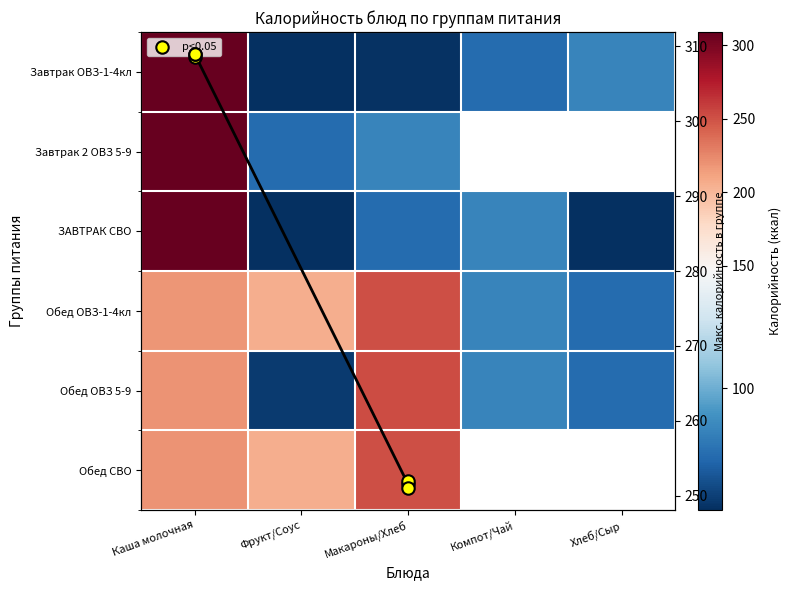

How many data points in Обед ОВЗ 5-9 are above 84?

2